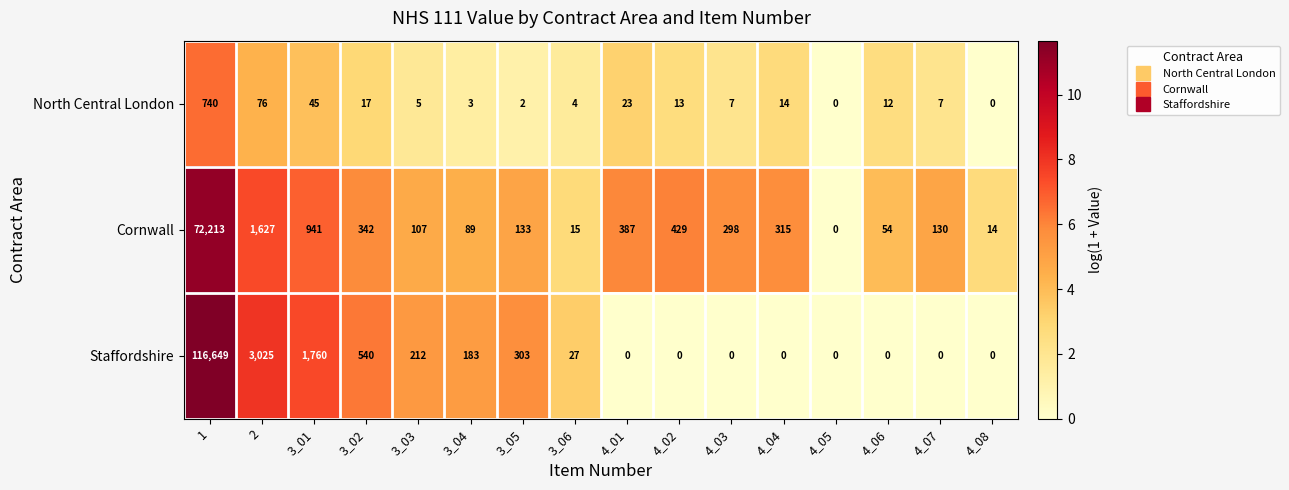

Is it true that Cornwall equals 596 at 3_02?

False